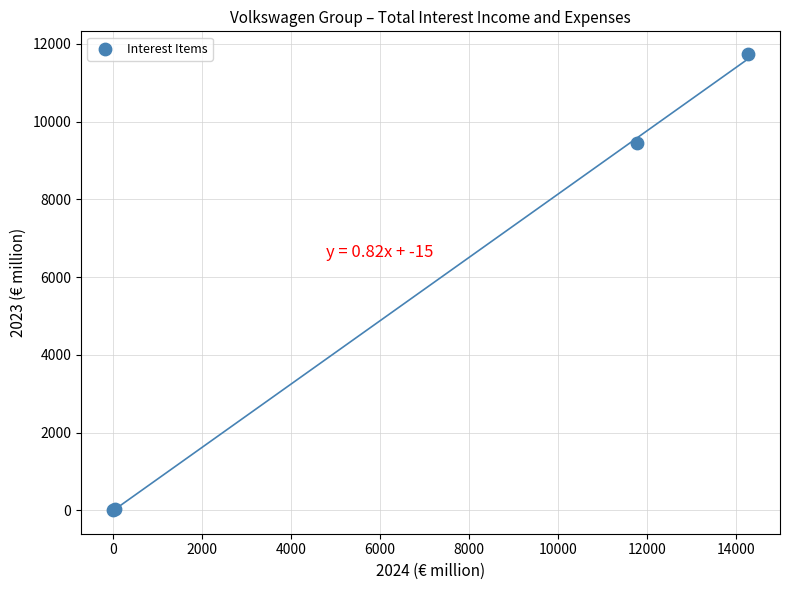

What Y value in the scatter plot is closest to 5870?

9442